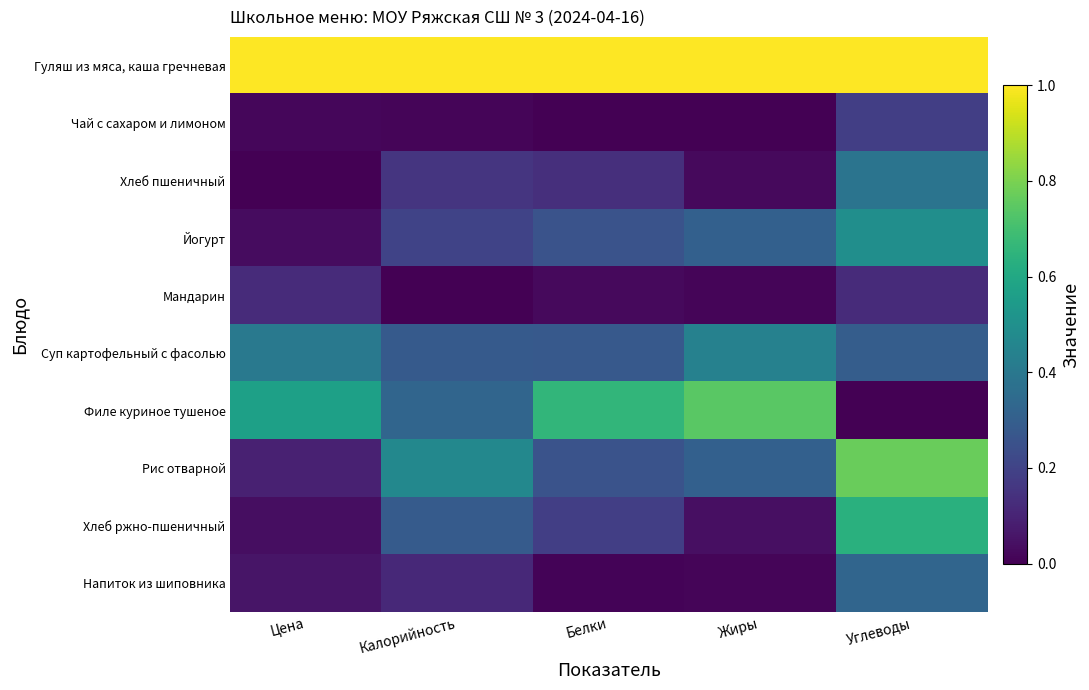

How many distinct data groups are displayed?

10